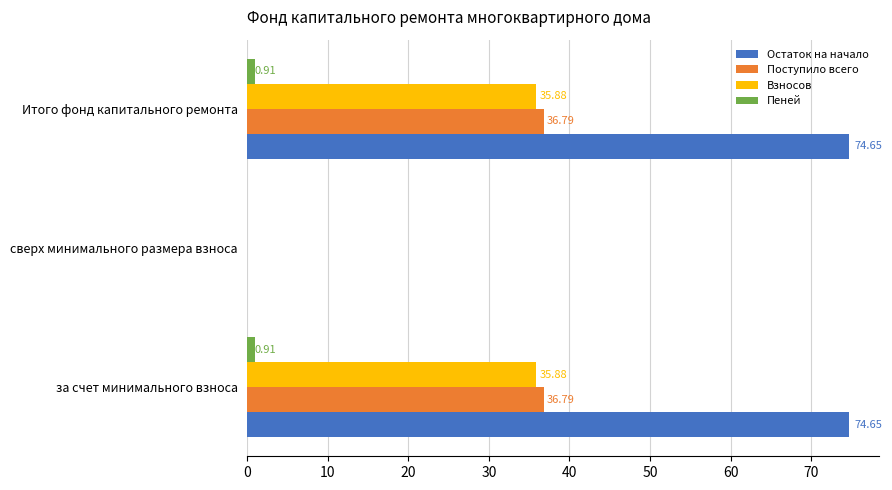

Count the number of categories in the chart.

3